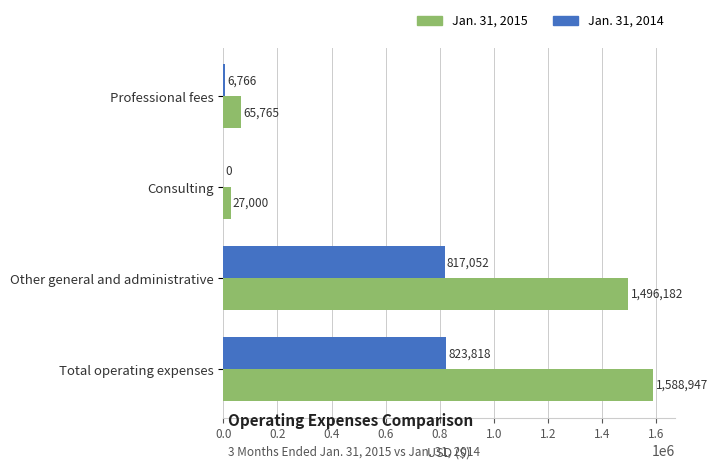

How many values in Jan. 31, 2014 are above zero?

3